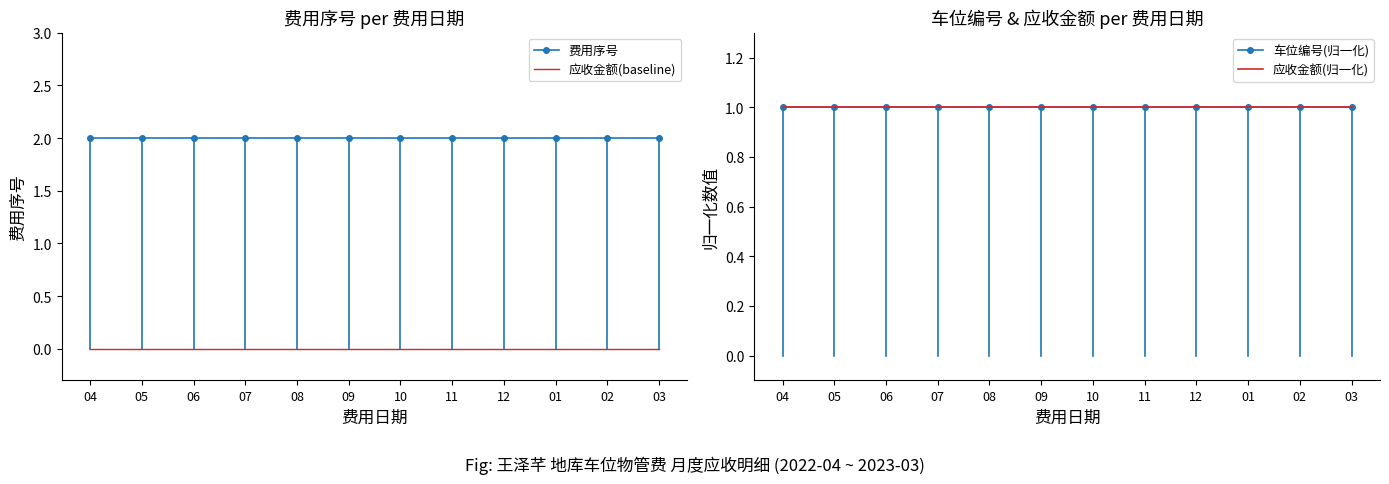

Rank the categories by 车位编号(归一化) value from lowest to highest.

04, 05, 06, 07, 08, 09, 10, 11, 12, 01, 02, 03